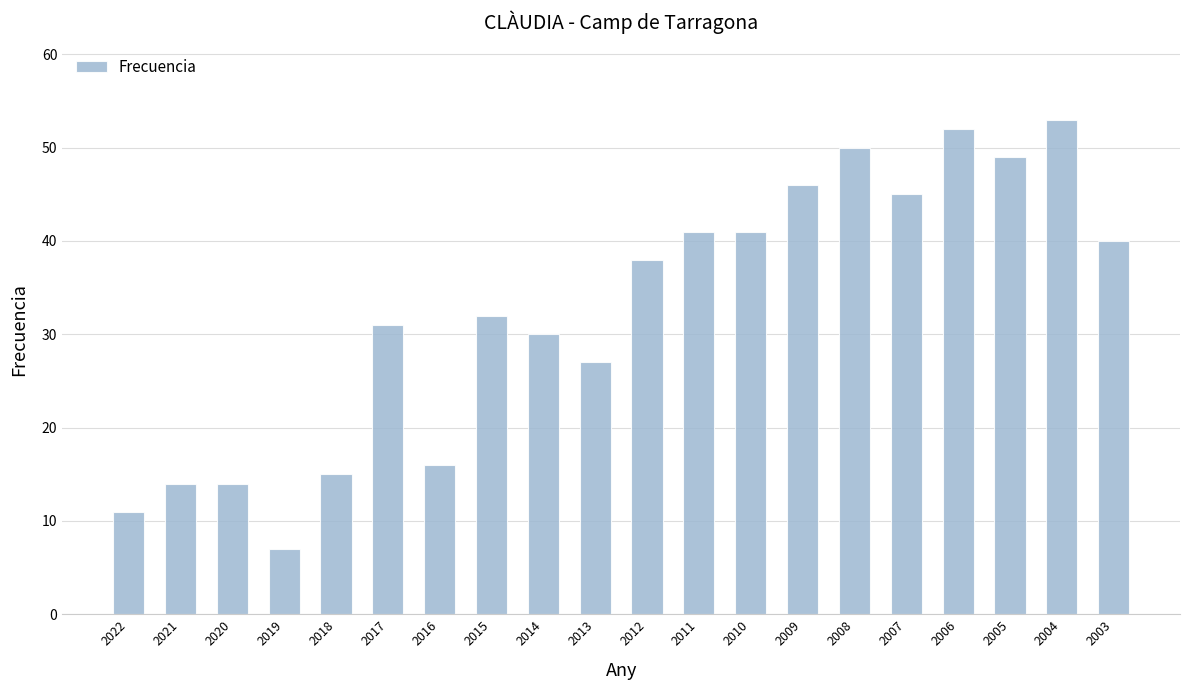

Where is the data nearest to the value 30?

2014